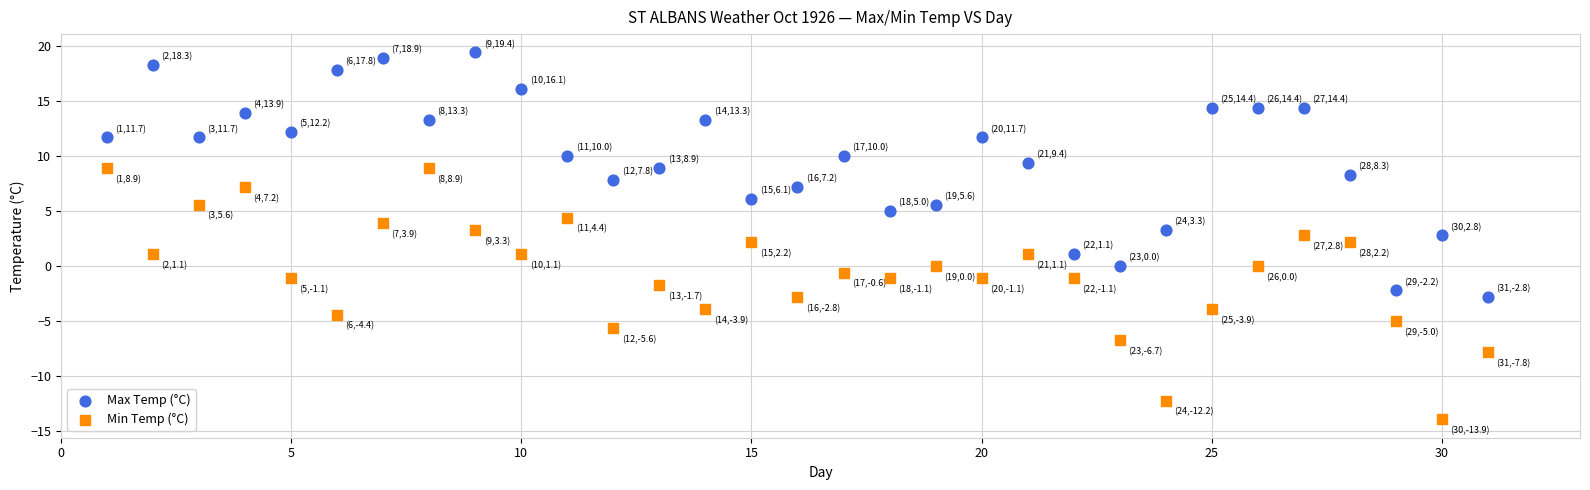

Which series contains the lowest Y value?

Min Temp (°C)